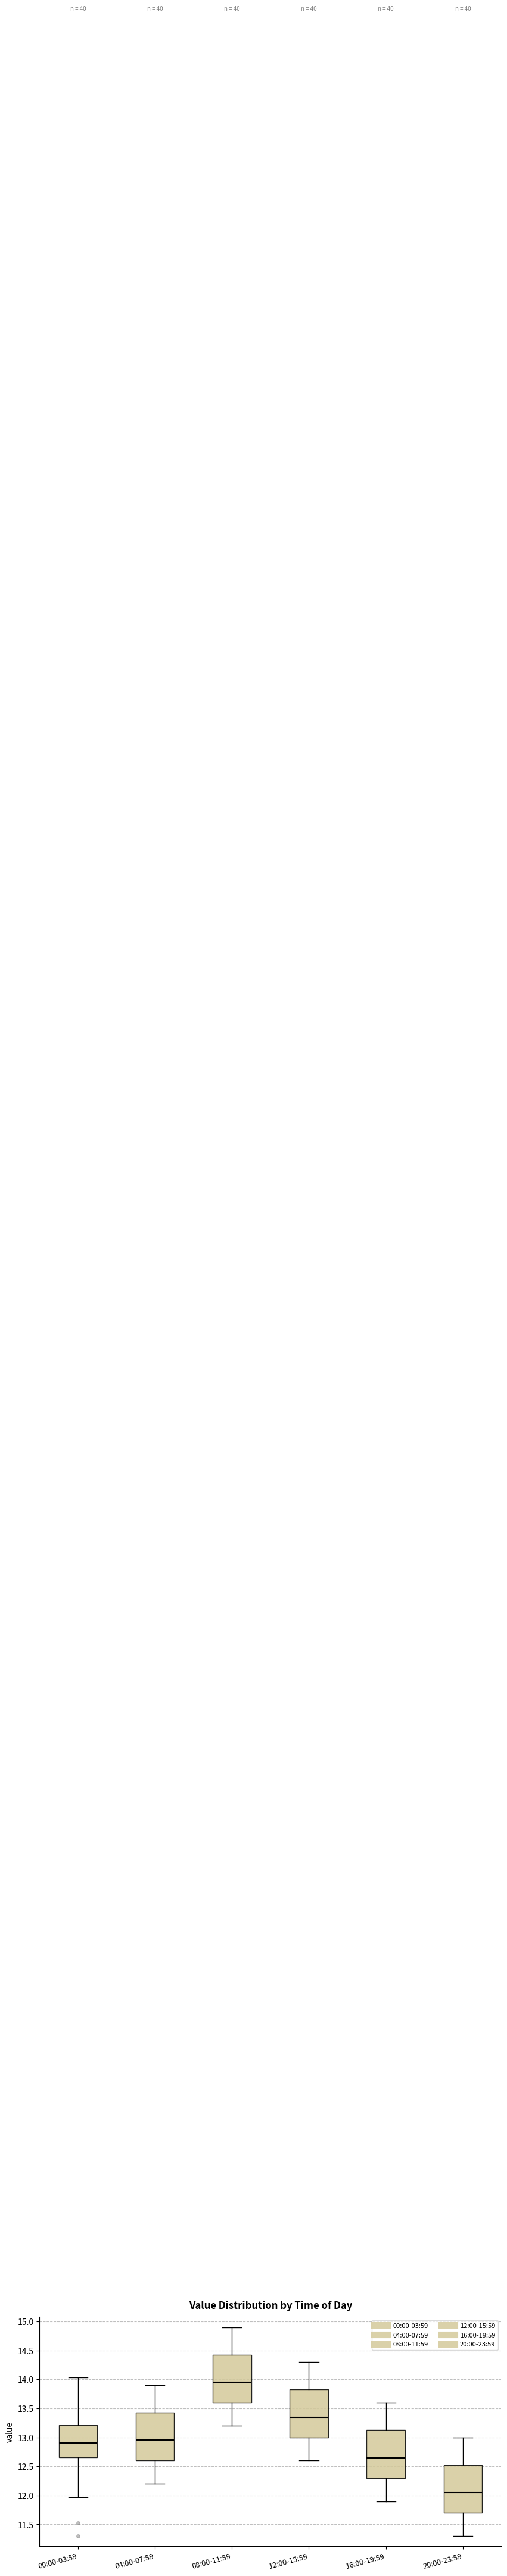

Which box's median line is the highest?

08:00-11:59